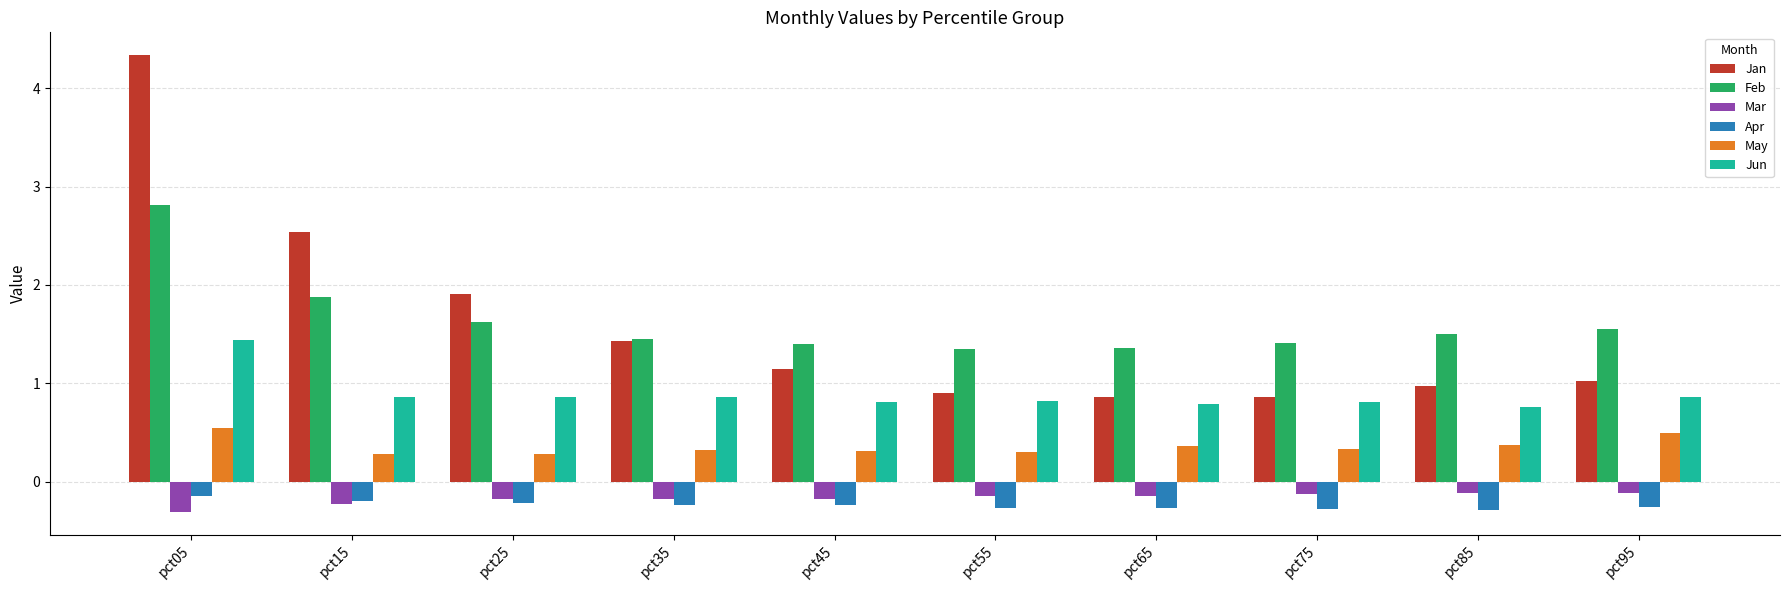

What is the sum of all Jun values?

8.9